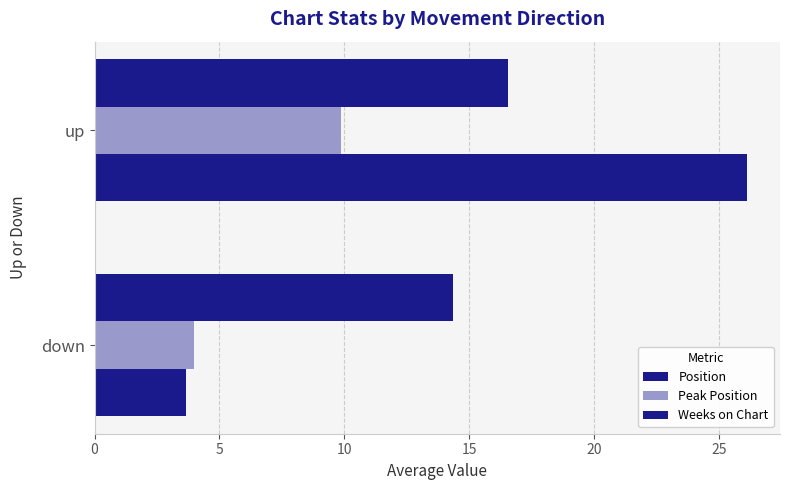

Count the number of data series in this chart.

3